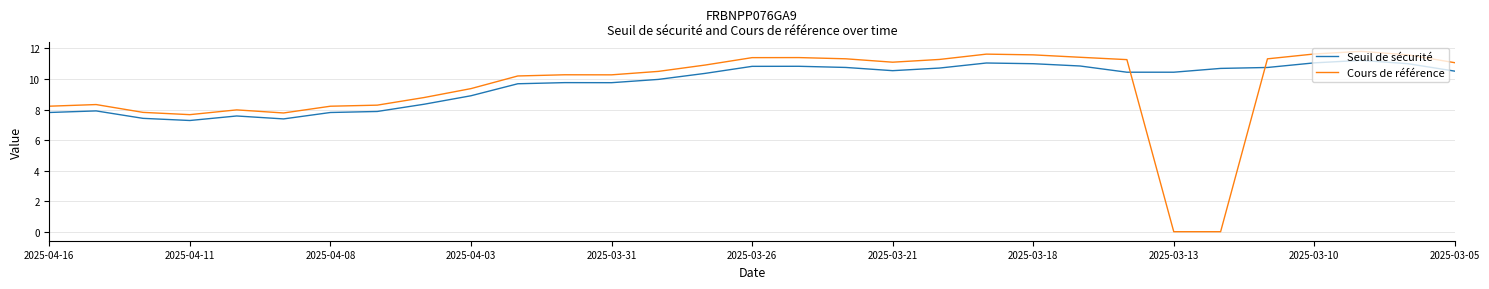

What is the average value of the Seuil de sécurité series?

9.7